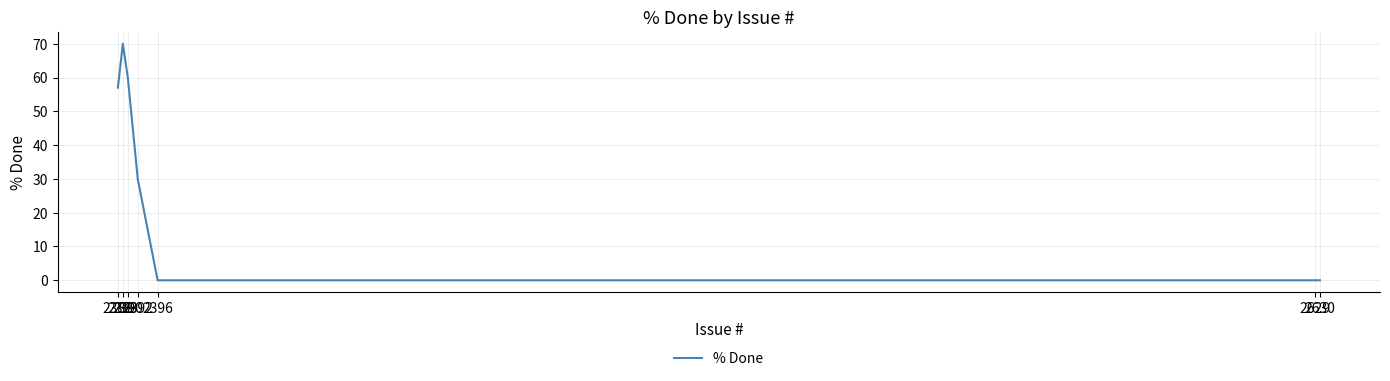

Does the chart display data point markers on the line(s)?

No